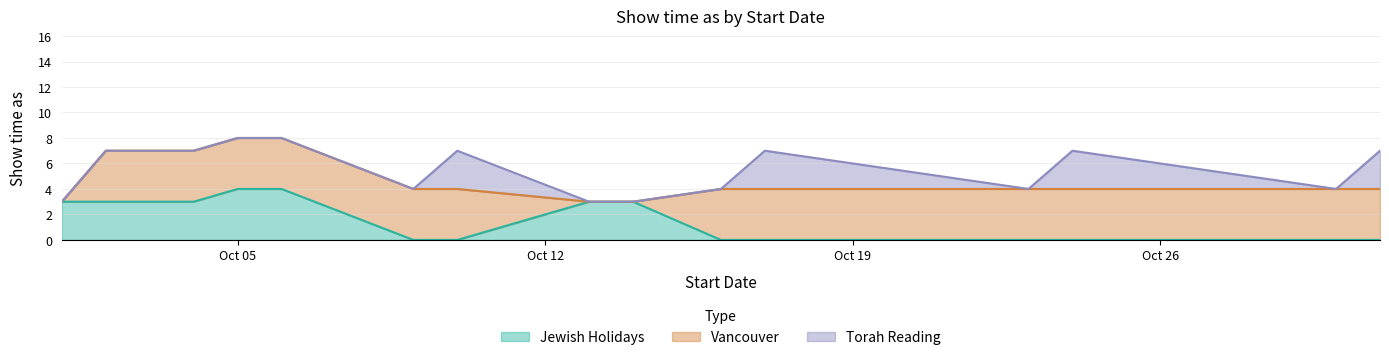

How many lines are shown in the chart?

3